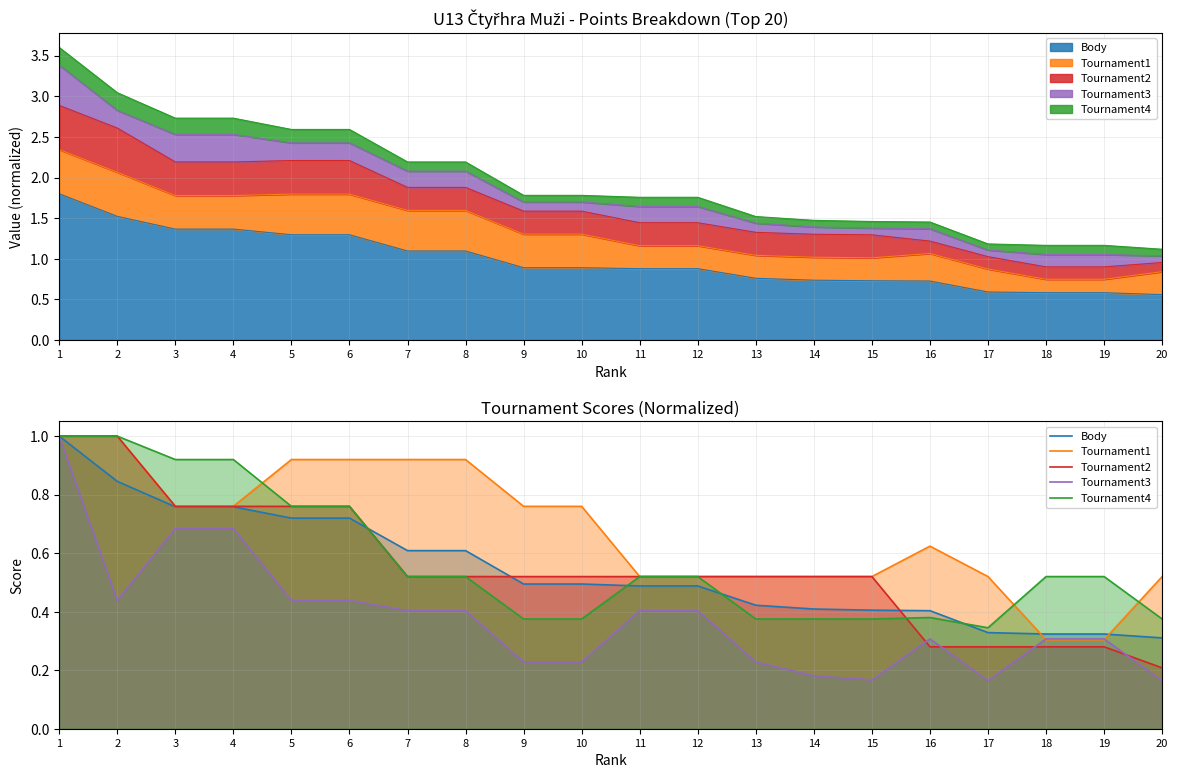

List the series in order of their peak value, lowest first.

Body, Tournament1, Tournament2, Tournament3, Tournament4